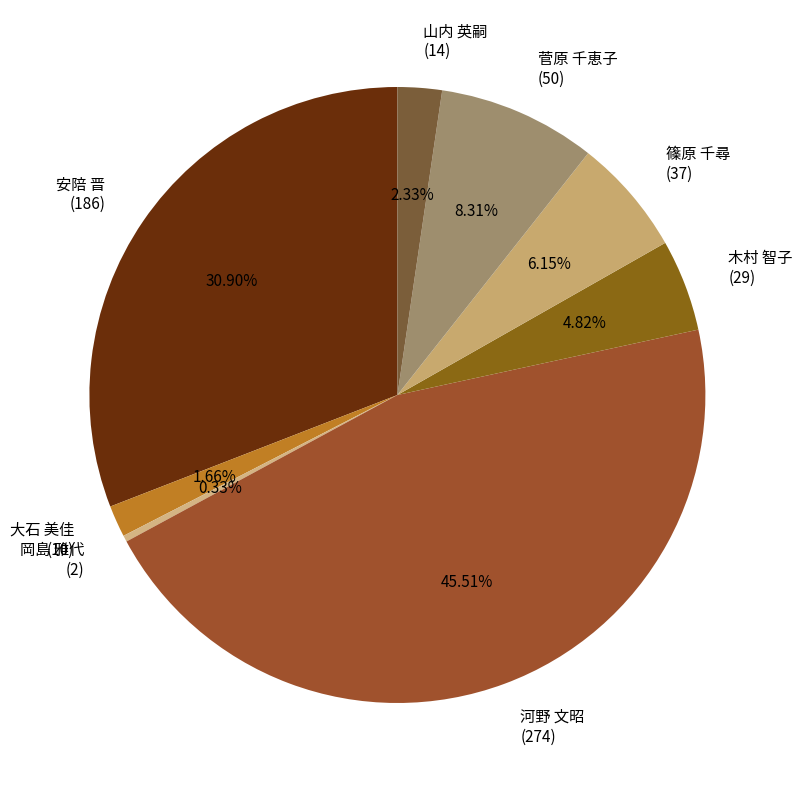

Which has a higher value, 菅原 千恵子 (50) or 篠原 千尋 (37)?

菅原 千恵子 (50)